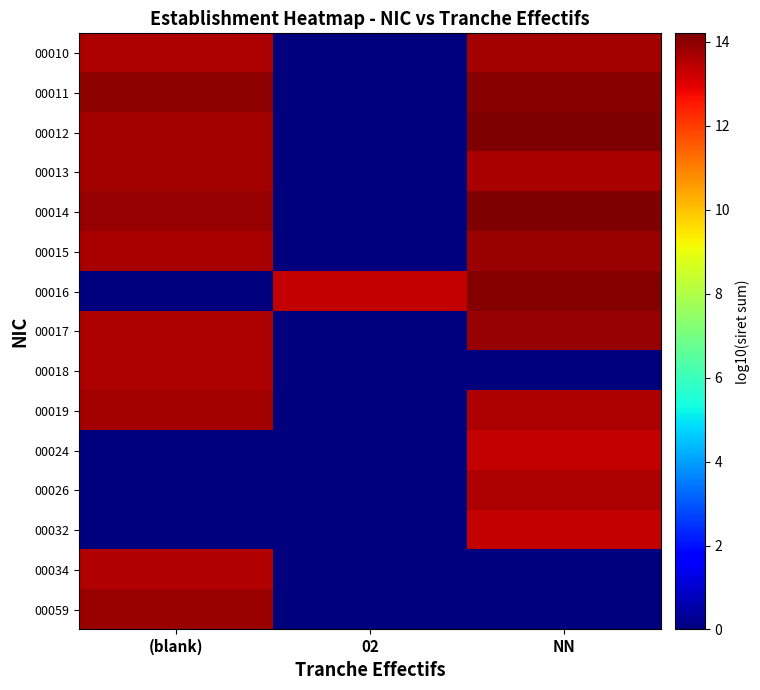

Which series has the widest spread of values?

00014